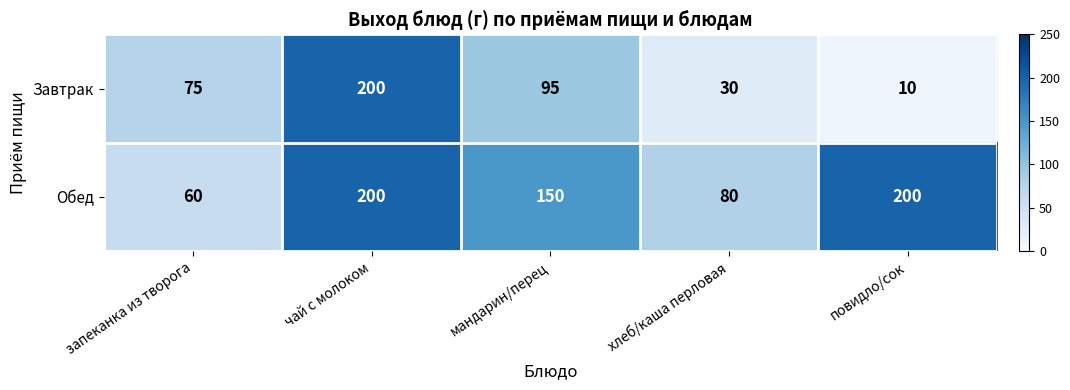

What is the sum of the Завтрак values at чай с молоком and запеканка из творога?

275